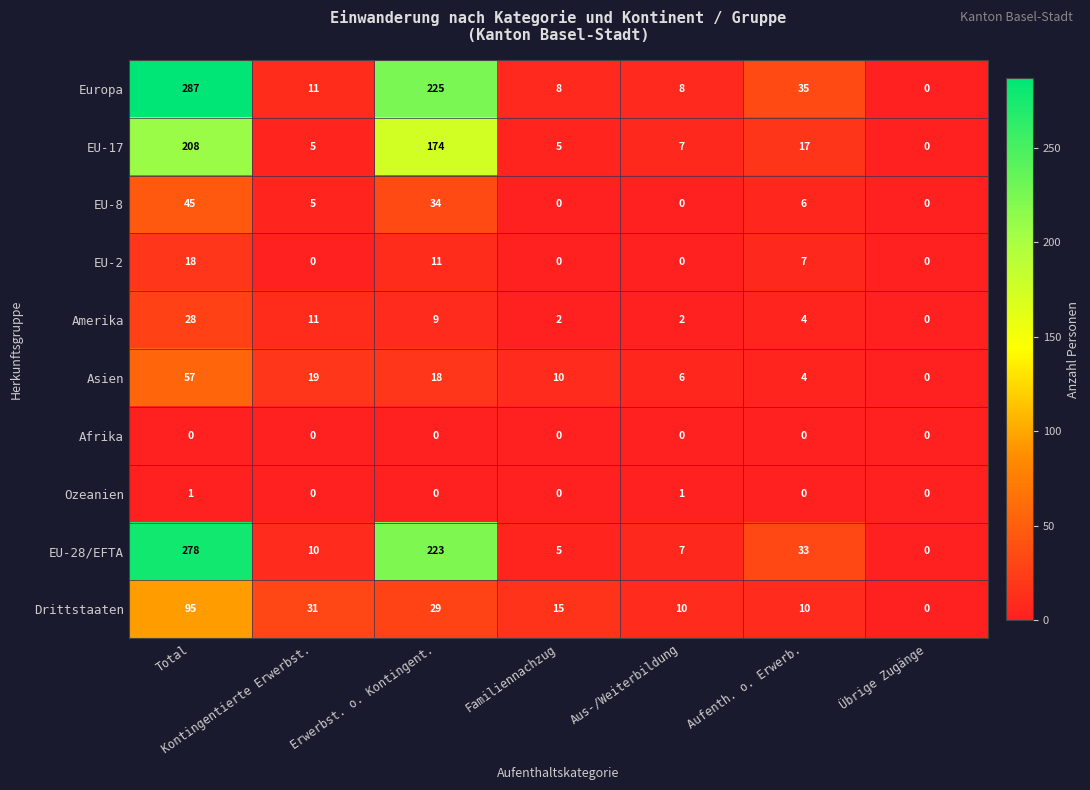

Read the Europa value at Total.

287